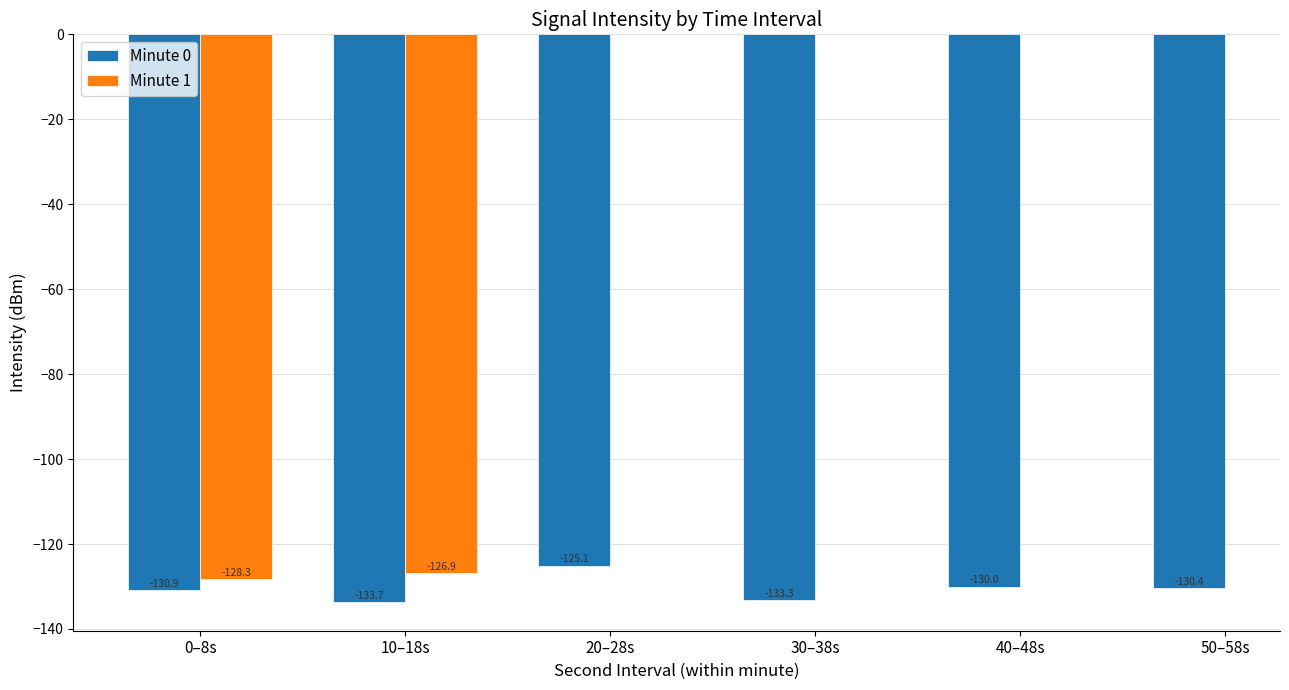

List the labels in order of Minute 0 value, smallest first.

10–18s, 30–38s, 0–8s, 50–58s, 40–48s, 20–28s